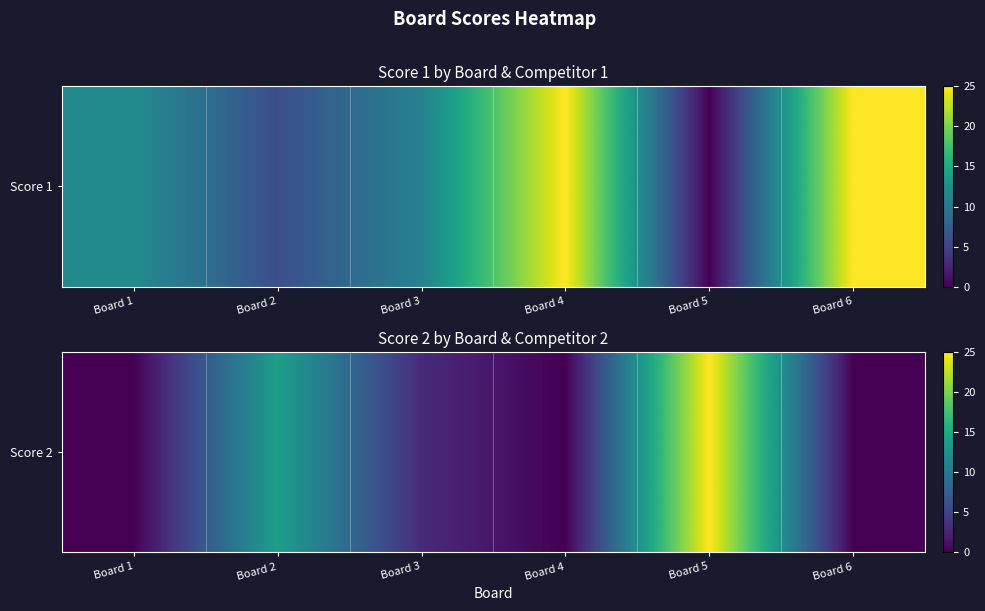

The value at Board 6 is 14. True or false?

False